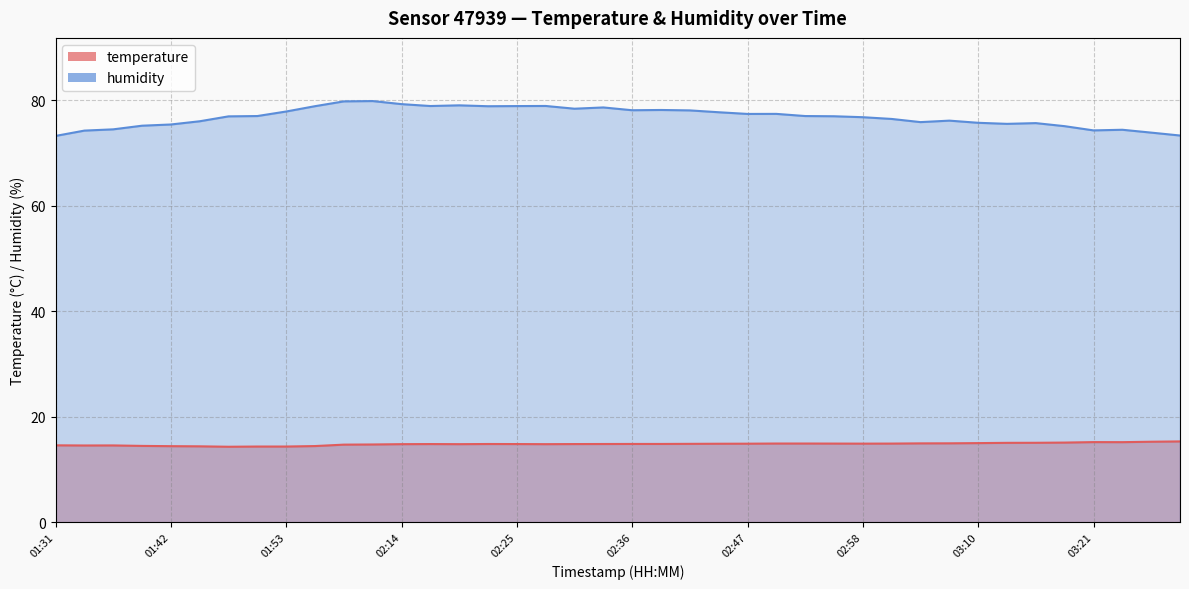

What is the average value of the temperature series?

14.8